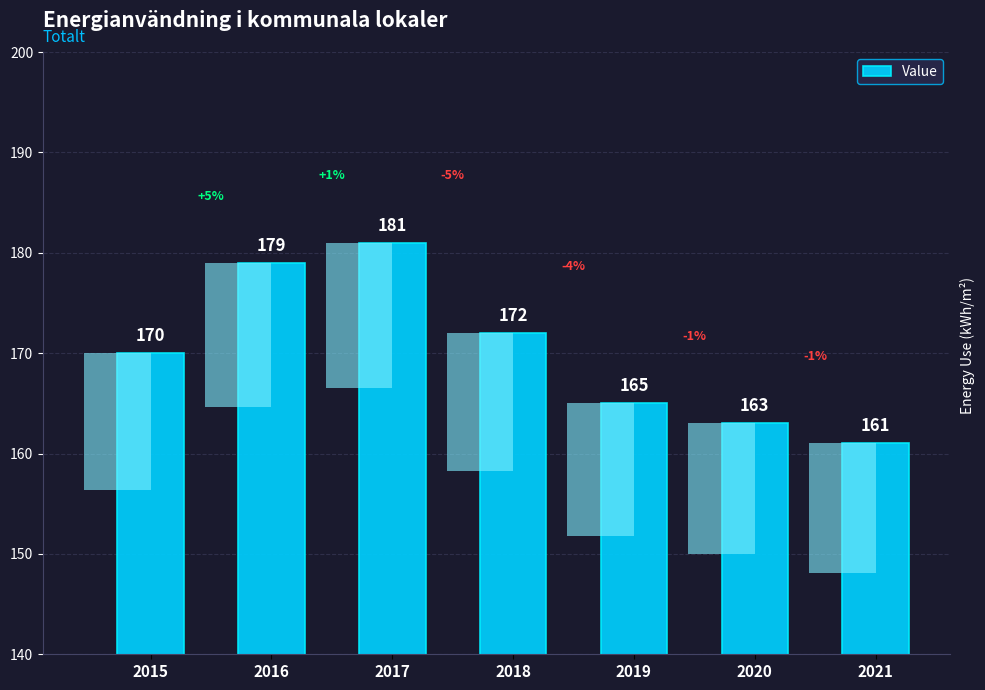

Rank the categories by value from lowest to highest.

2021, 2020, 2019, 2015, 2018, 2016, 2017